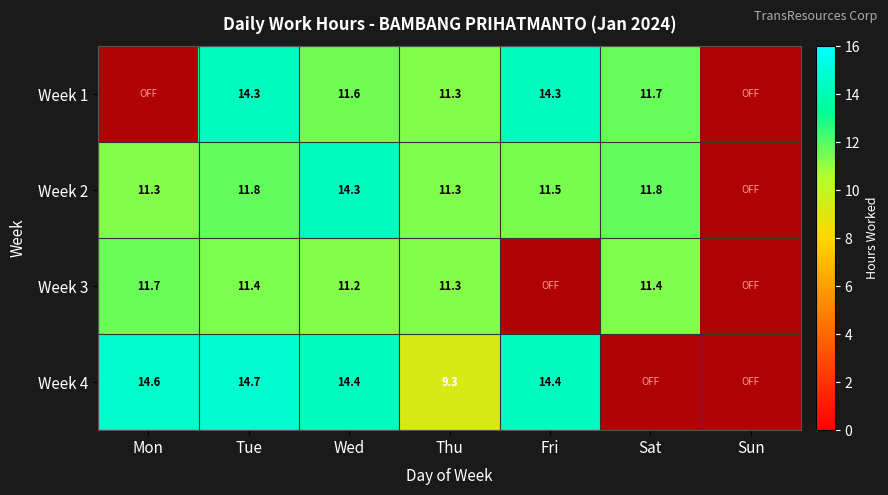

Is it true that Week3 equals 11.4 at Sat?

True